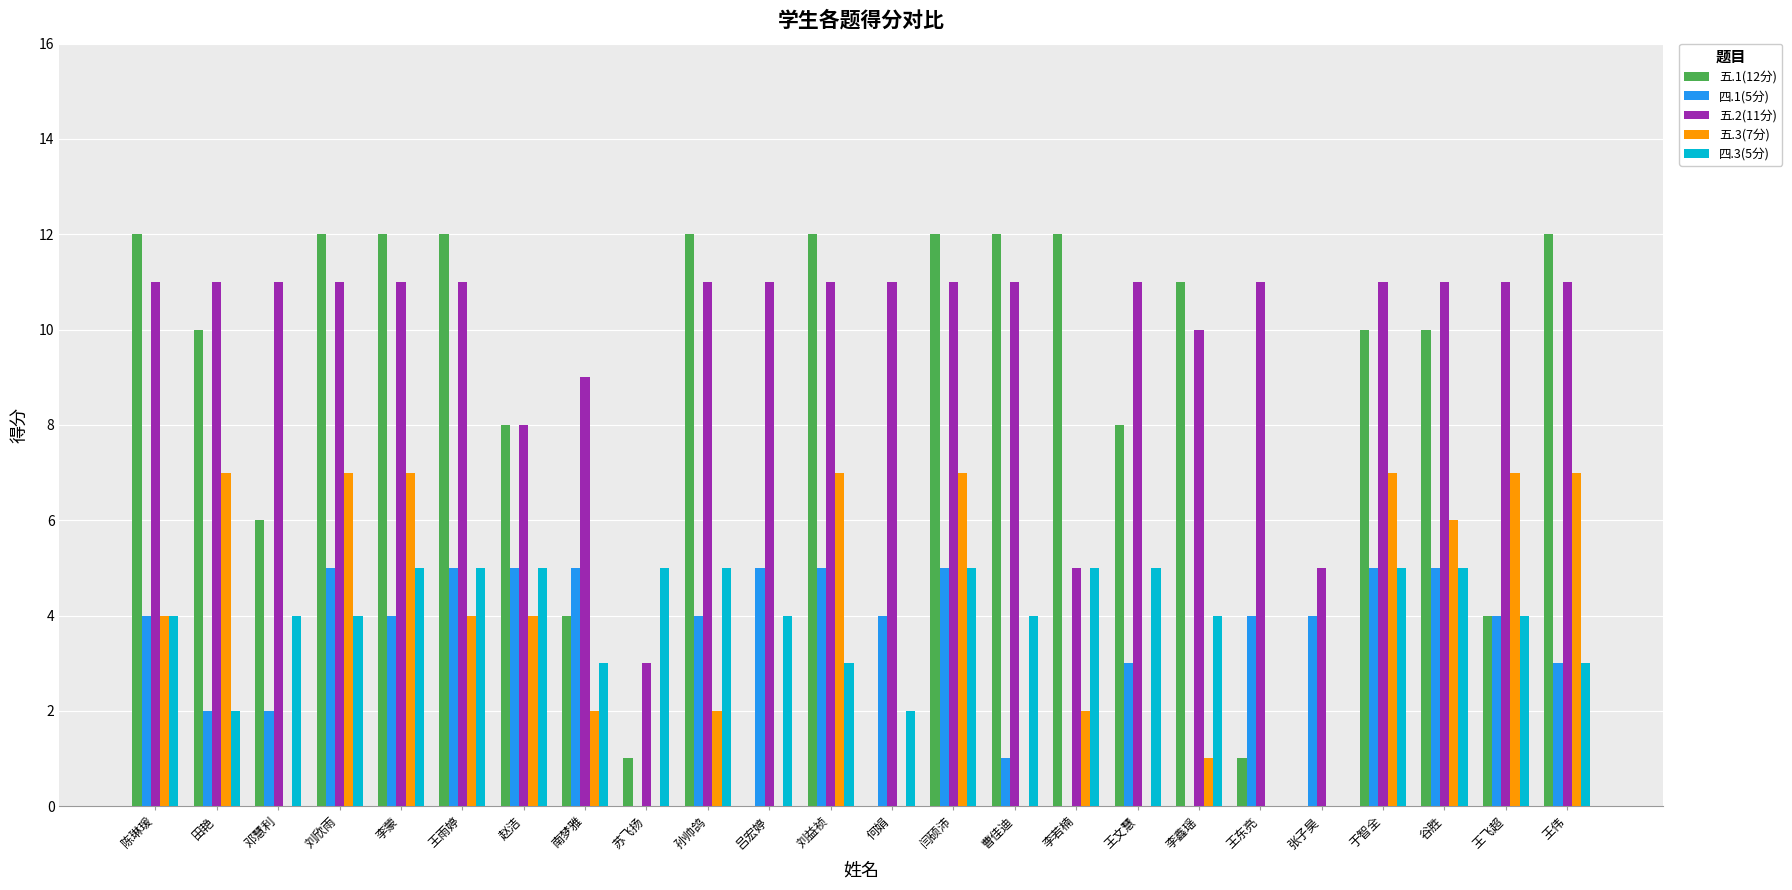

Which series has the largest total across all categories?

五.2(11分)